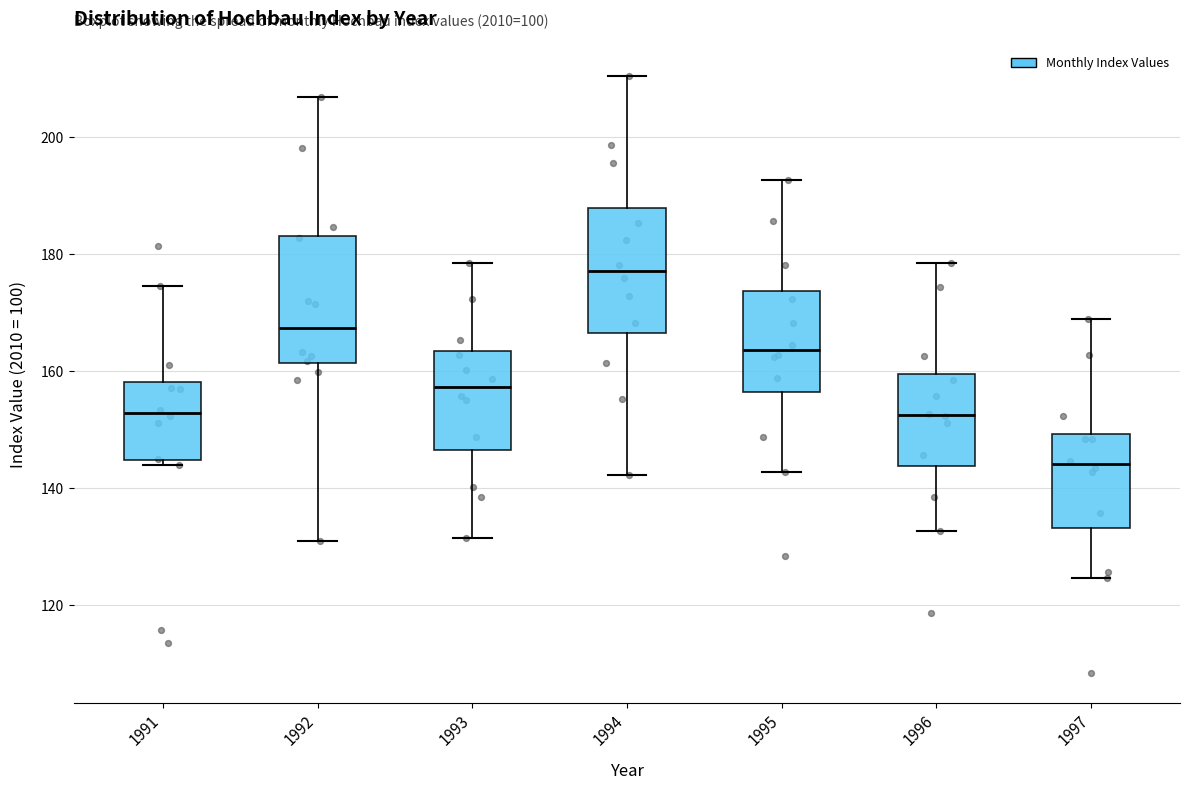

Reading left to right, transcribe this box plot: for each box, give where its median line is, the range the box spans, and where its two whiskers end, as read against the y-axis. The values are not printed on the chart, so give them approximately, as read against the axis.

1991: median 152, box 144 to 158, whiskers 144 (just below the box's lower edge) to 174
1992: median 168, box 162 to 184, whiskers 132 to 206
1993: median 158, box 146 to 164, whiskers 132 to 178
1994: median 178, box 166 to 188, whiskers 142 to 210
1995: median 164, box 156 to 174, whiskers 142 to 192
1996: median 152, box 144 to 160, whiskers 132 to 178
1997: median 144, box 134 to 150, whiskers 124 to 168